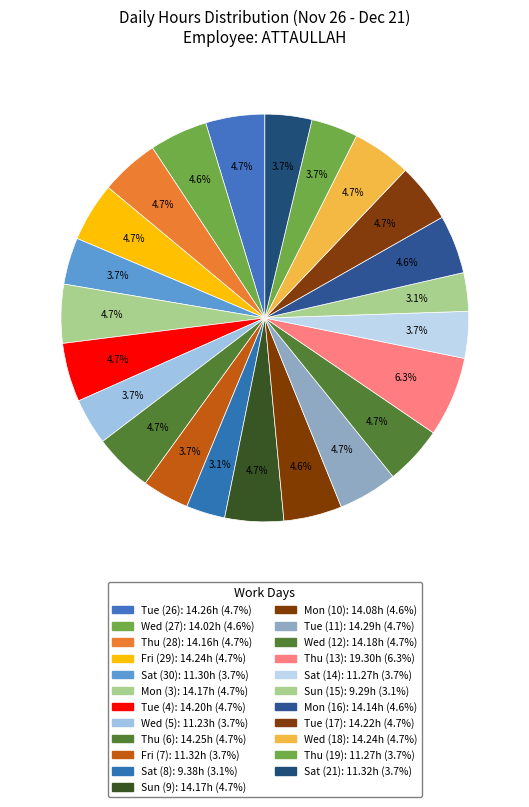

How much of the chart is everything except Sun (15)?

96.9%